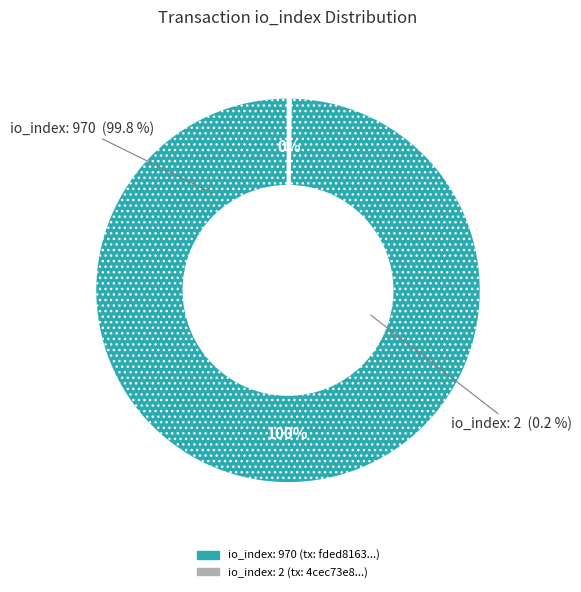

True or false: io_index: 2 accounts for 0% of the total.

True